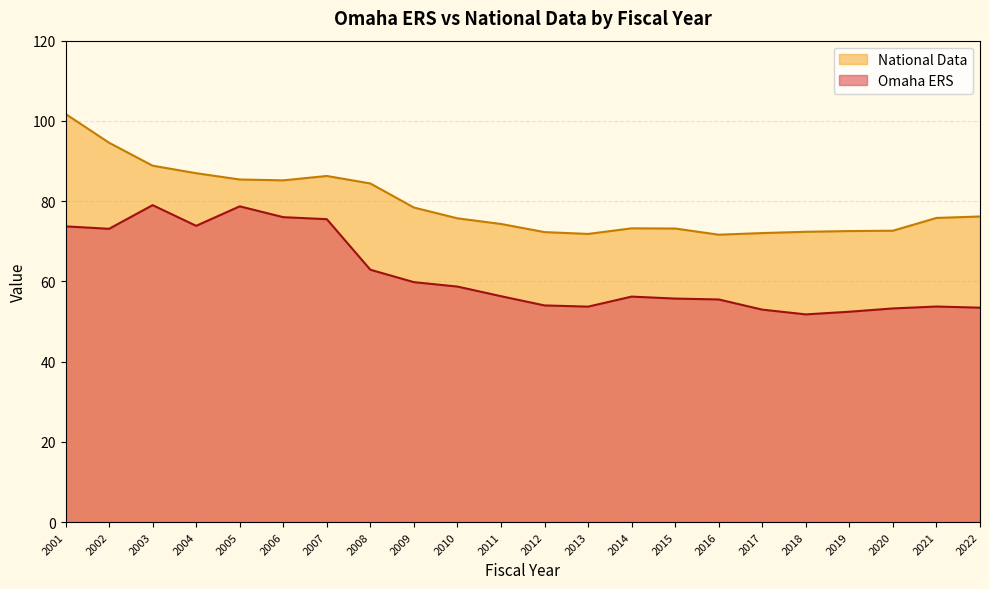

What value does the National Data series have at 2019?

72.5